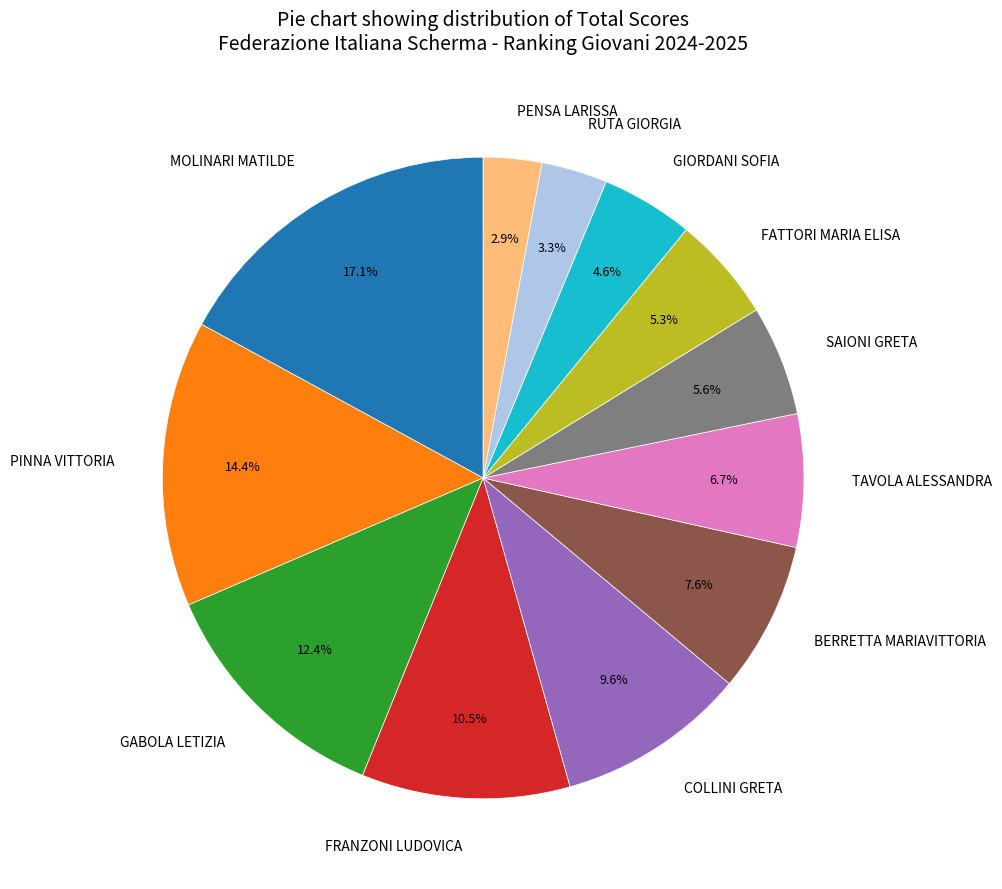

True or false: PENSA LARISSA accounts for 3% of the total.

True